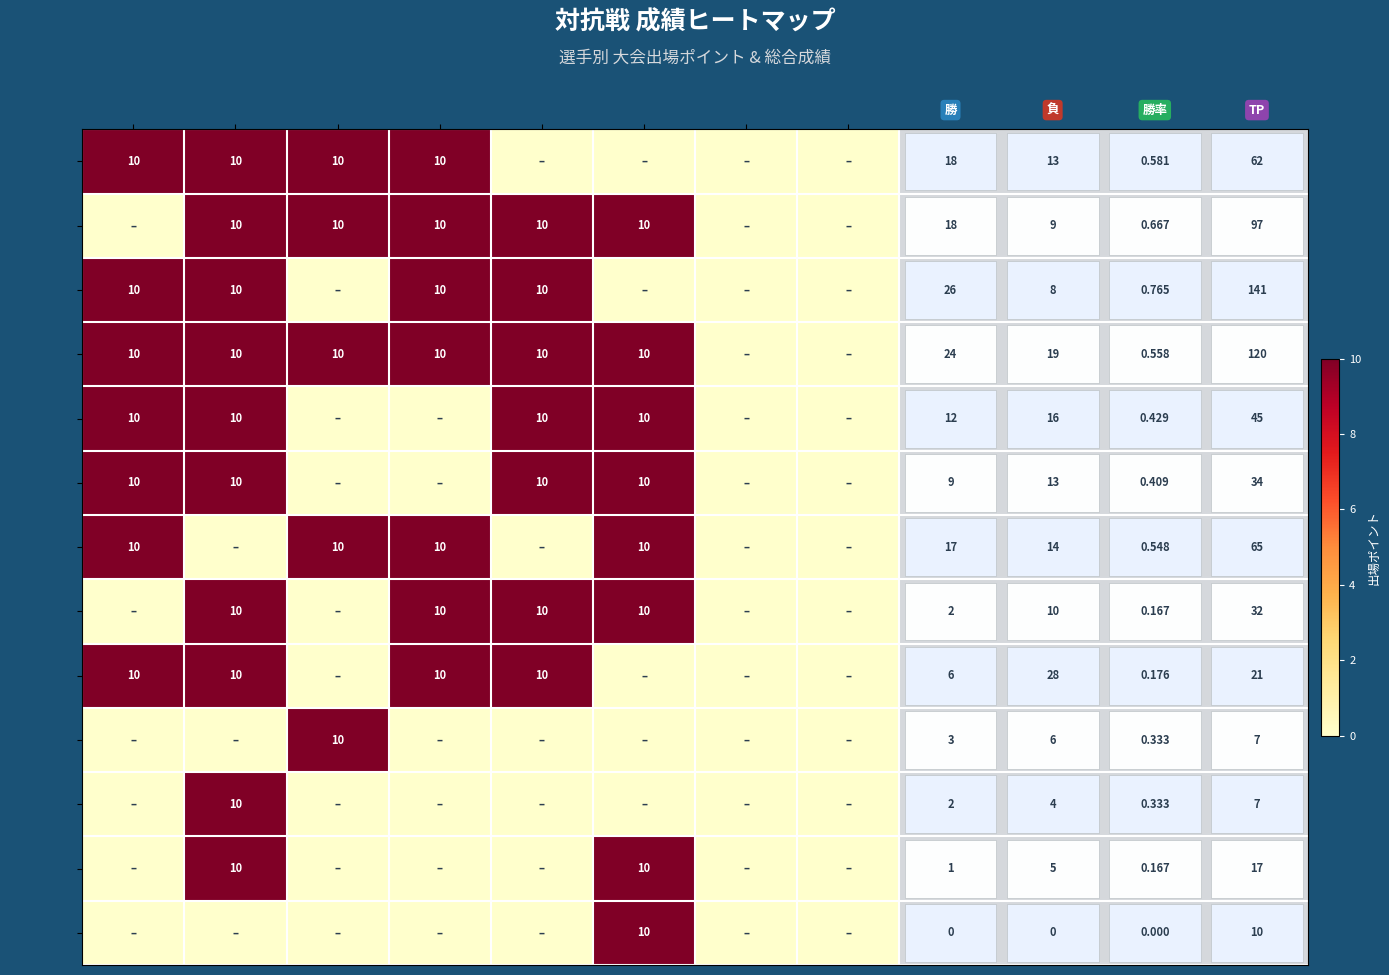

Read the 林 隆行 value at 京阪神和奈滋, to the nearest 10.

10